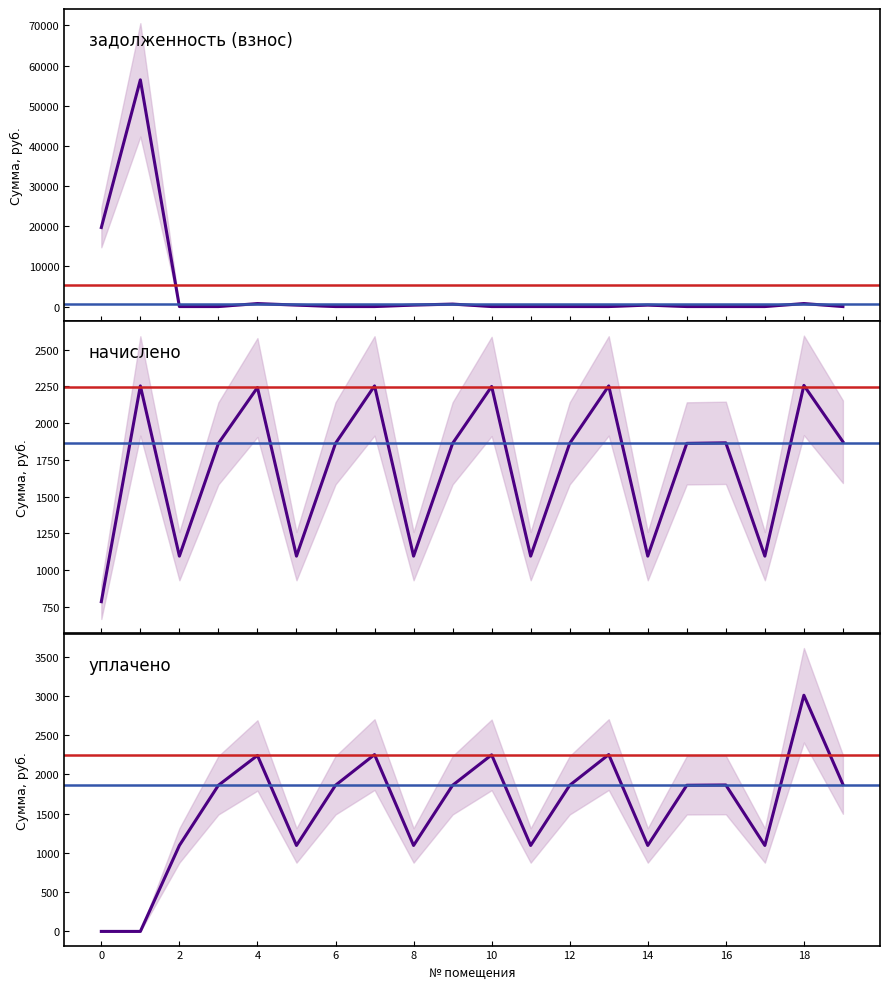

What is the highest value of the уплачено series?

3008.6